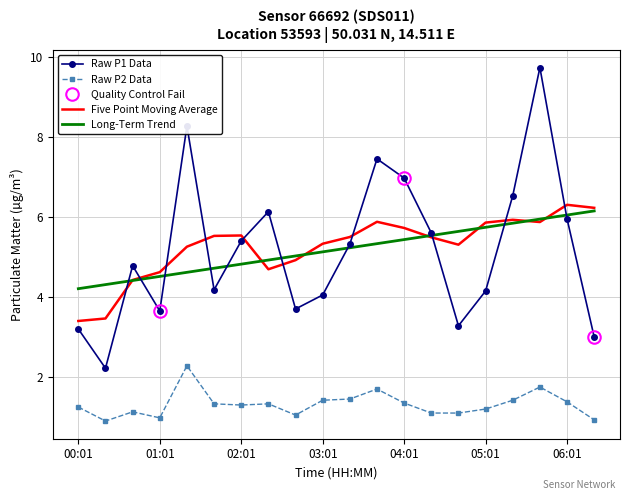

Reading right to left, list all the values displayed in this chart.

P1: 06:21=3.0	06:01=6.0	05:41=9.7	05:21=6.5	05:01=4.2	04:41=3.3	04:21=5.6	04:01=7.0	03:41=7.5	03:21=5.3	03:01=4.0	02:41=3.7	02:21=6.1	02:01=5.4	01:41=4.2	01:21=8.3	01:01=3.6	00:41=4.8	00:21=2.2	00:01=3.2
P2: 06:21=0.9	06:01=1.4	05:41=1.8	05:21=1.4	05:01=1.2	04:41=1.1	04:21=1.1	04:01=1.4	03:41=1.7	03:21=1.4	03:01=1.4	02:41=1.1	02:21=1.3	02:01=1.3	01:41=1.3	01:21=2.3	01:01=1.0	00:41=1.1	00:21=0.9	00:01=1.2